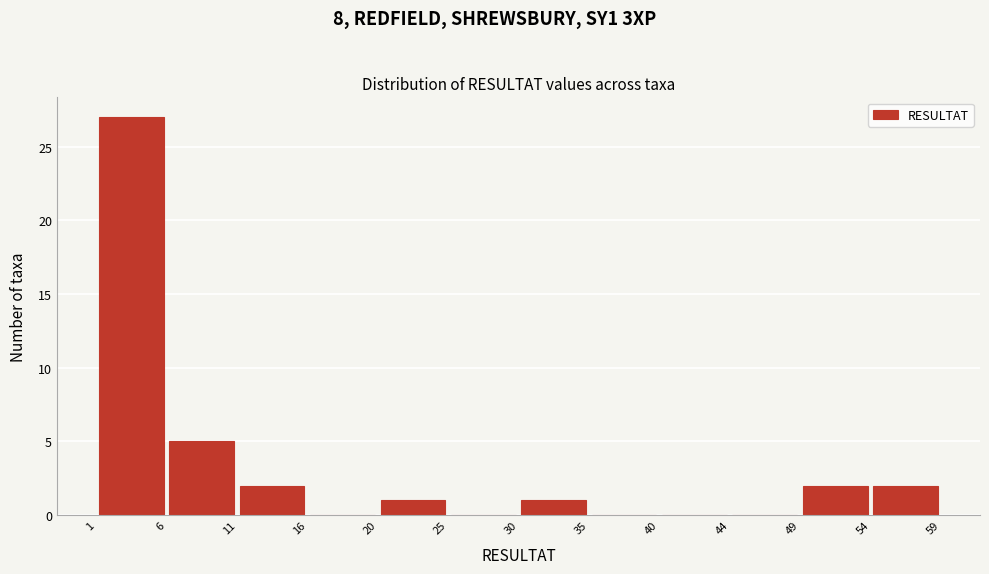

Over which range of the x-axis is the bar tallest?

1 to 6